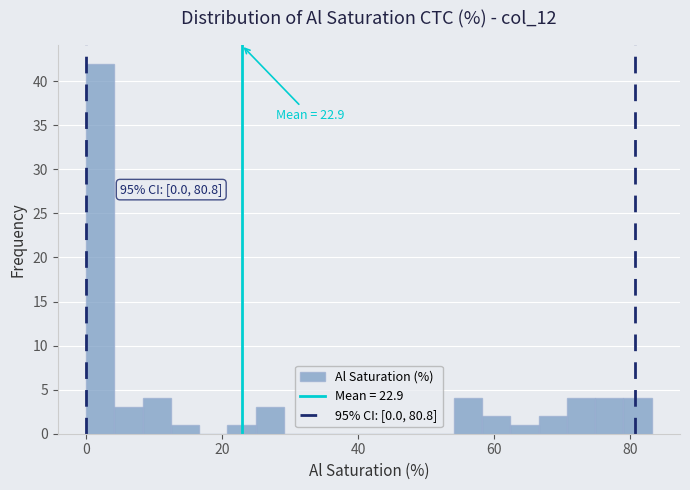

Read against the x-axis, roughly where is the centre of the tallest bar?

2